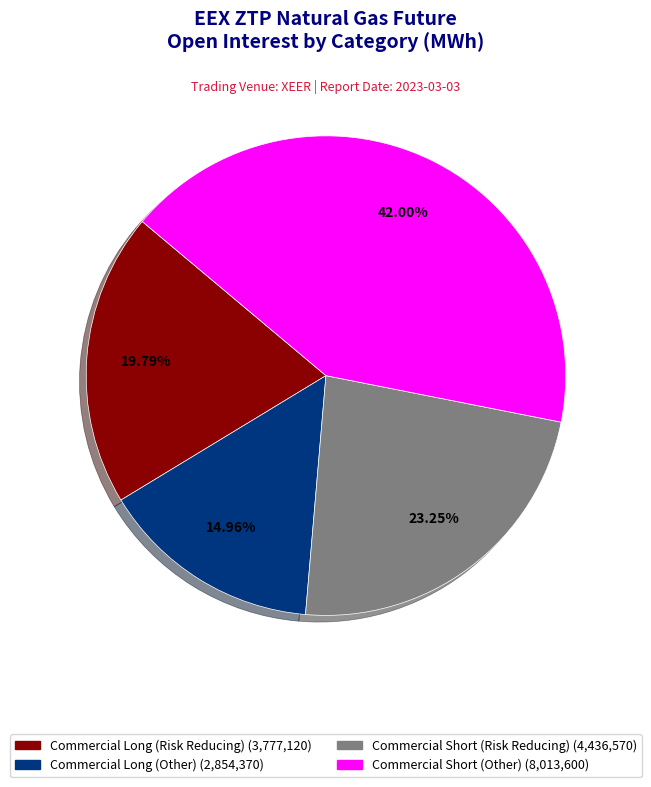

What is the ratio of the value at Commercial Long (Other) to the value at Commercial Short (Other)?

0.4